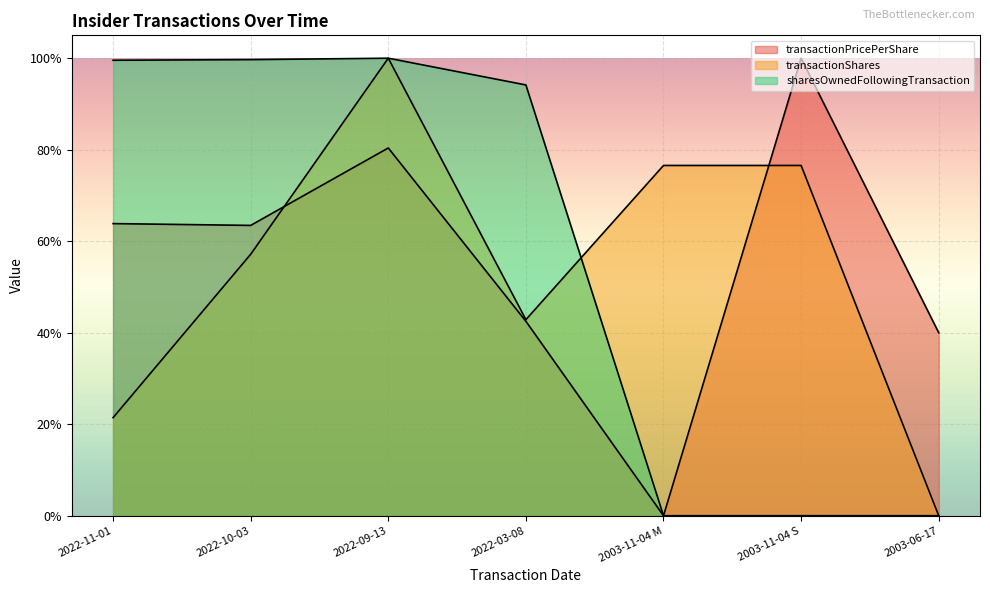

What is the sum of all transactionPricePerShare values?

3.9